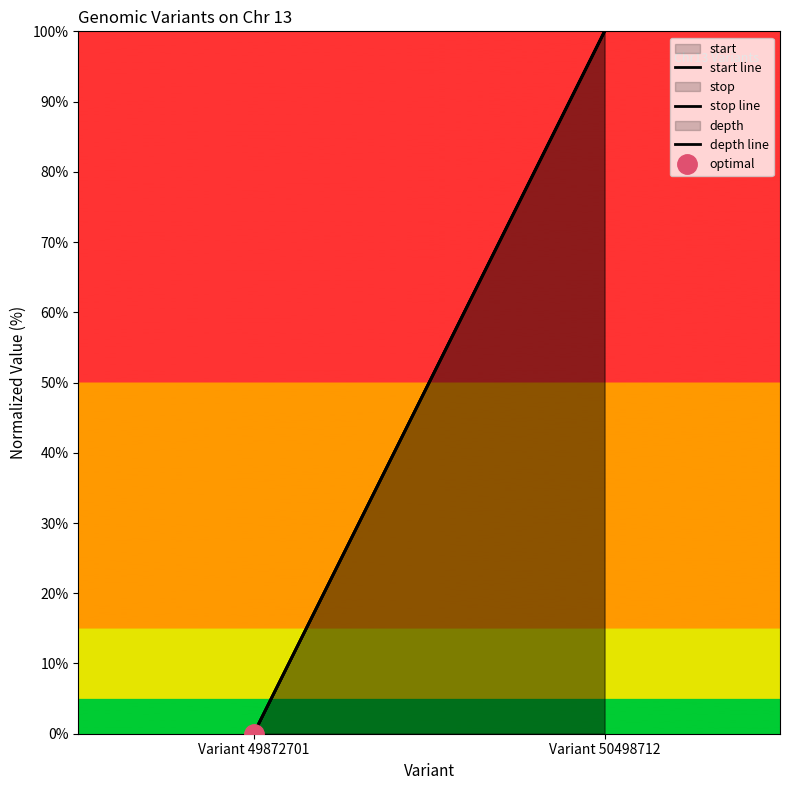

List the labels in order of depth line value, largest first.

Variant 50498712, Variant 49872701